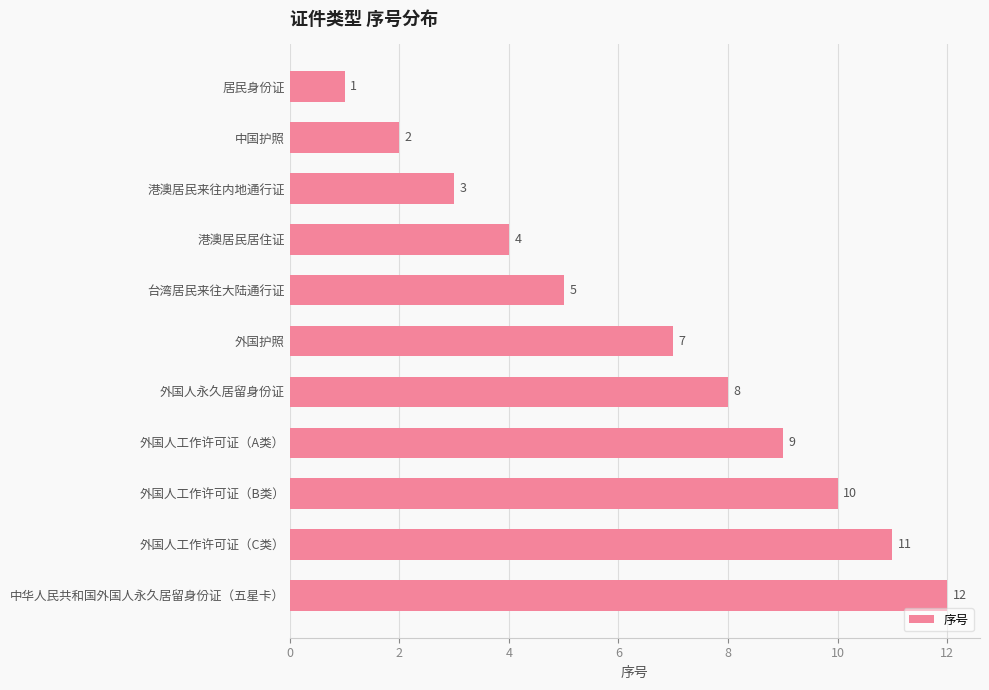

What is the greatest value displayed?

12